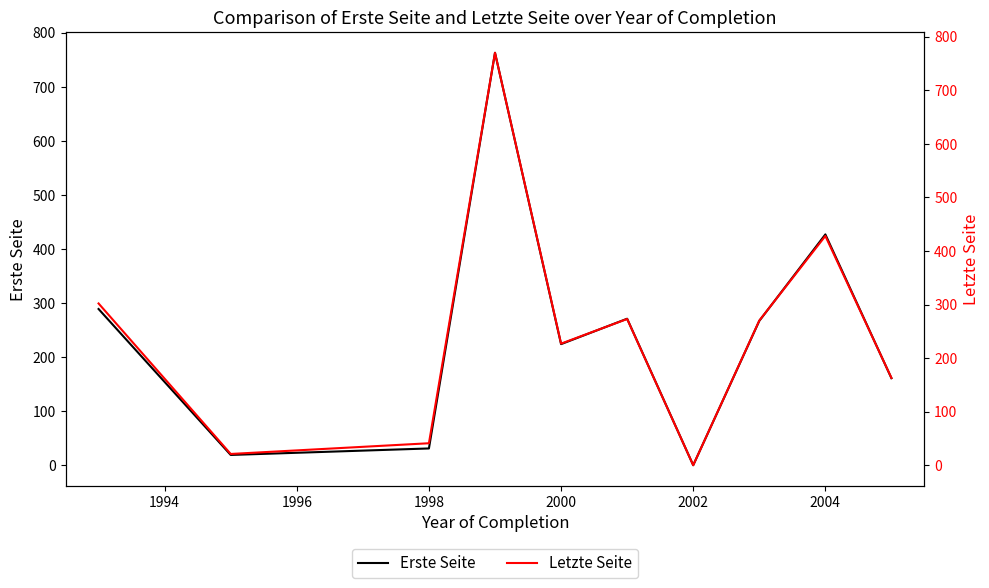

What are all the series names shown in the legend?

Erste Seite, Letzte Seite